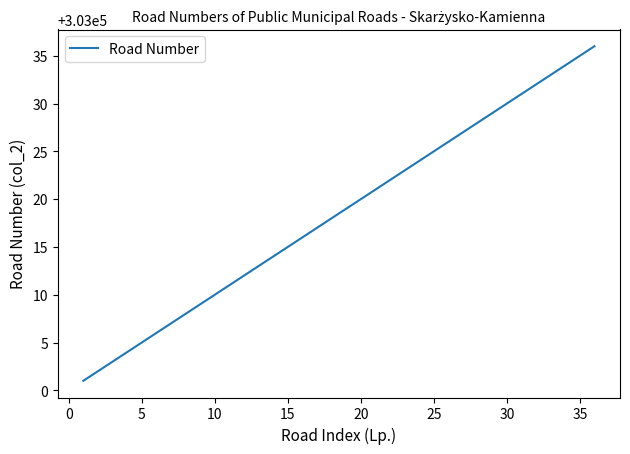

What is the difference between the maximum and minimum values?

35